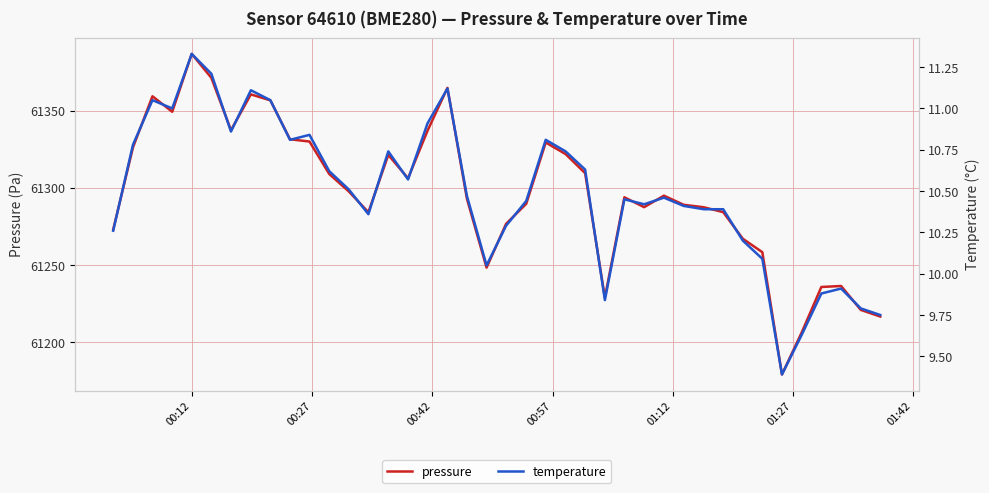

True or false: temperature and pressure cross at least once.

False